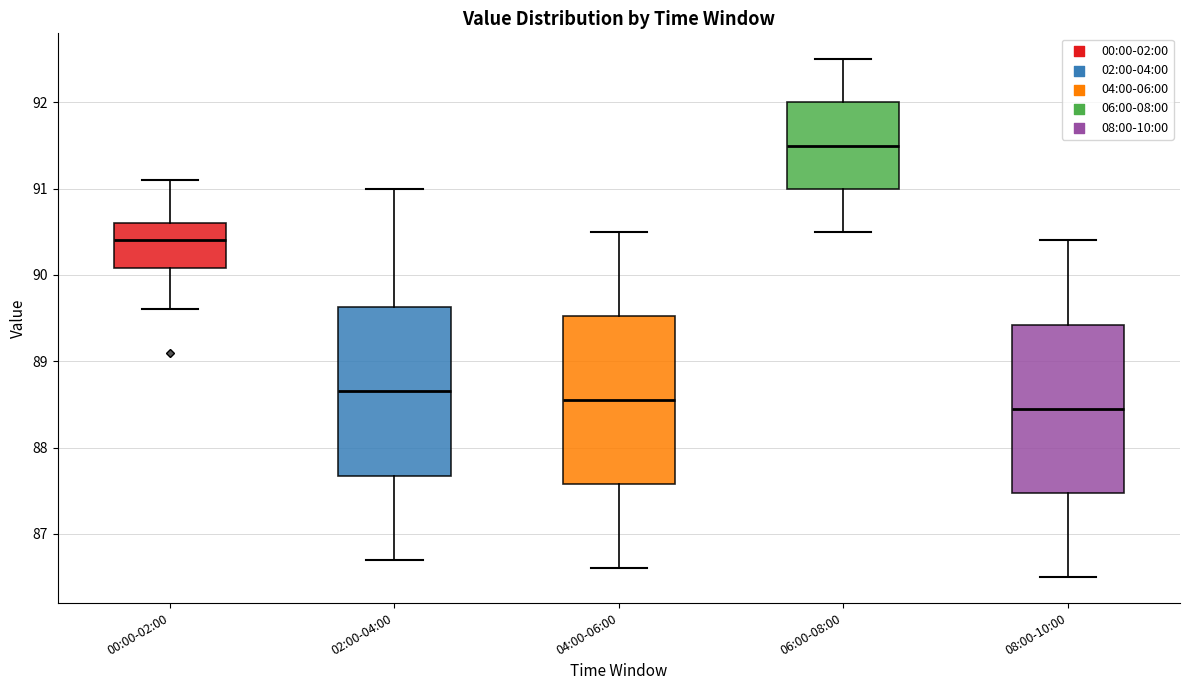

Reading left to right, transcribe this box plot: for each box, give where its median line is, the range the box spans, and where its two whiskers end, as read against the y-axis. The values are not printed on the chart, so give them approximately, as read against the axis.

00:00-02:00: median 90.4, box 90.1 to 90.6, whiskers 89.6 to 91.1
02:00-04:00: median 88.7, box 87.7 to 89.6, whiskers 86.7 to 91.0
04:00-06:00: median 88.6, box 87.6 to 89.5, whiskers 86.6 to 90.5
06:00-08:00: median 91.5, box 91.0 to 92.0, whiskers 90.5 to 92.5
08:00-10:00: median 88.5, box 87.5 to 89.4, whiskers 86.5 to 90.4